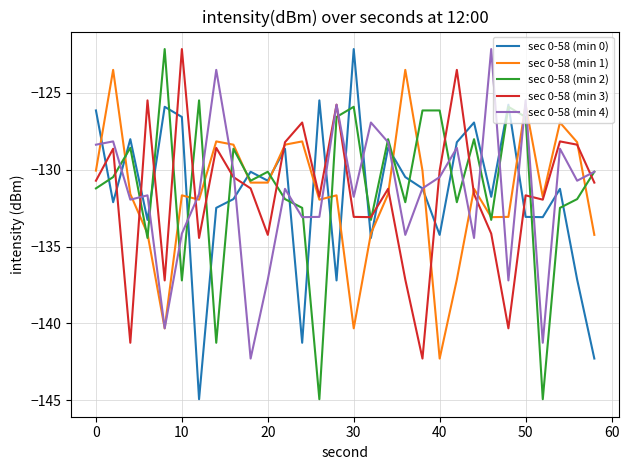

What is the highest value of the sec 0-58 (min 4) series?

-122.1